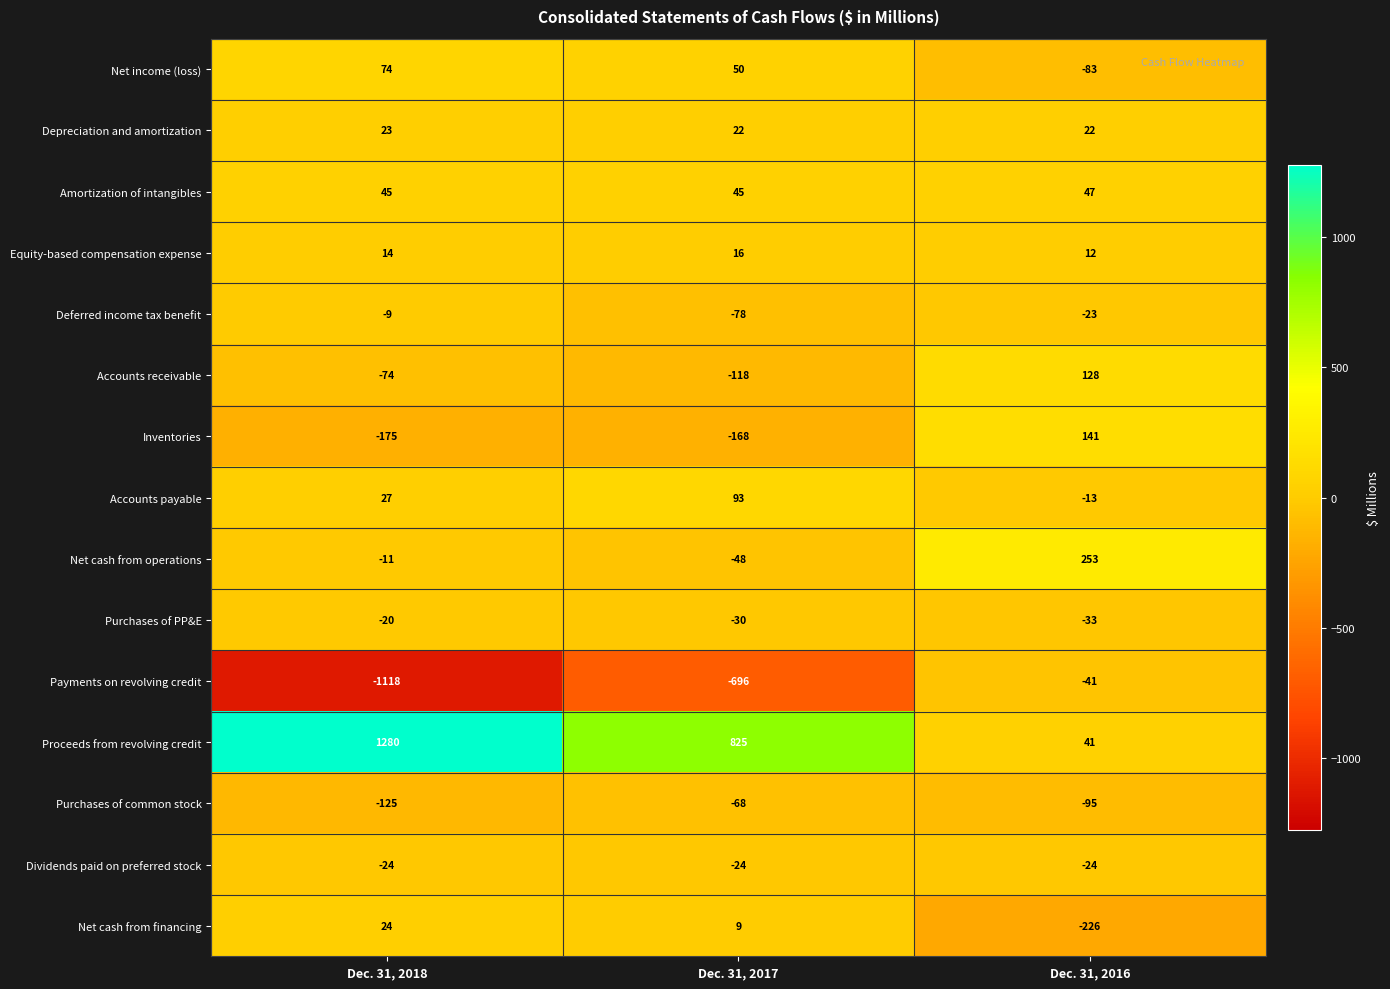

True or false: Accounts payable has a value of 27 at Dec. 31, 2018.

True